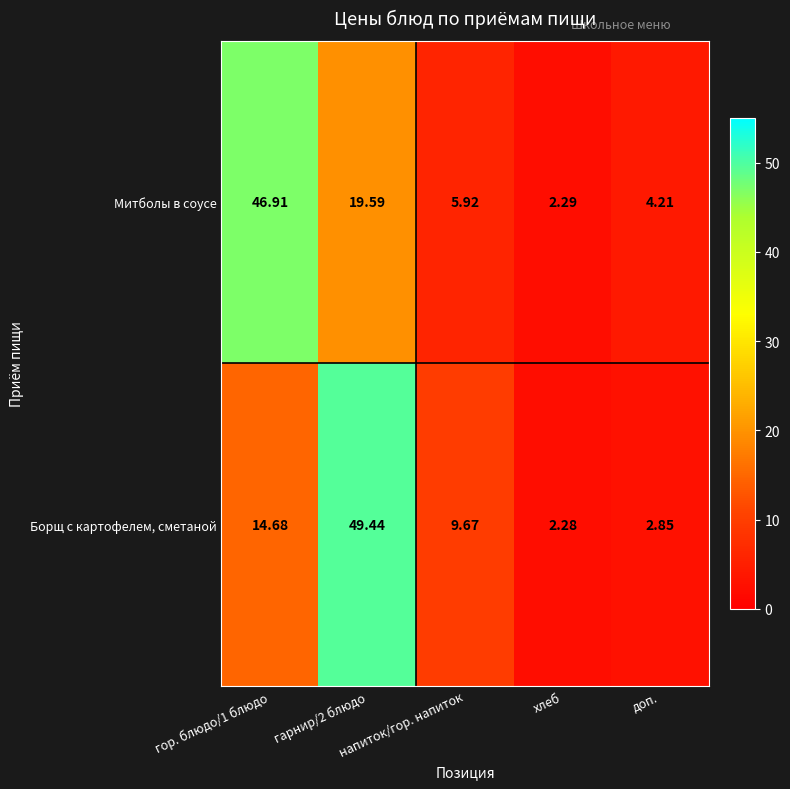

Which series has the widest spread of values?

Борщ с картофелем, сметаной